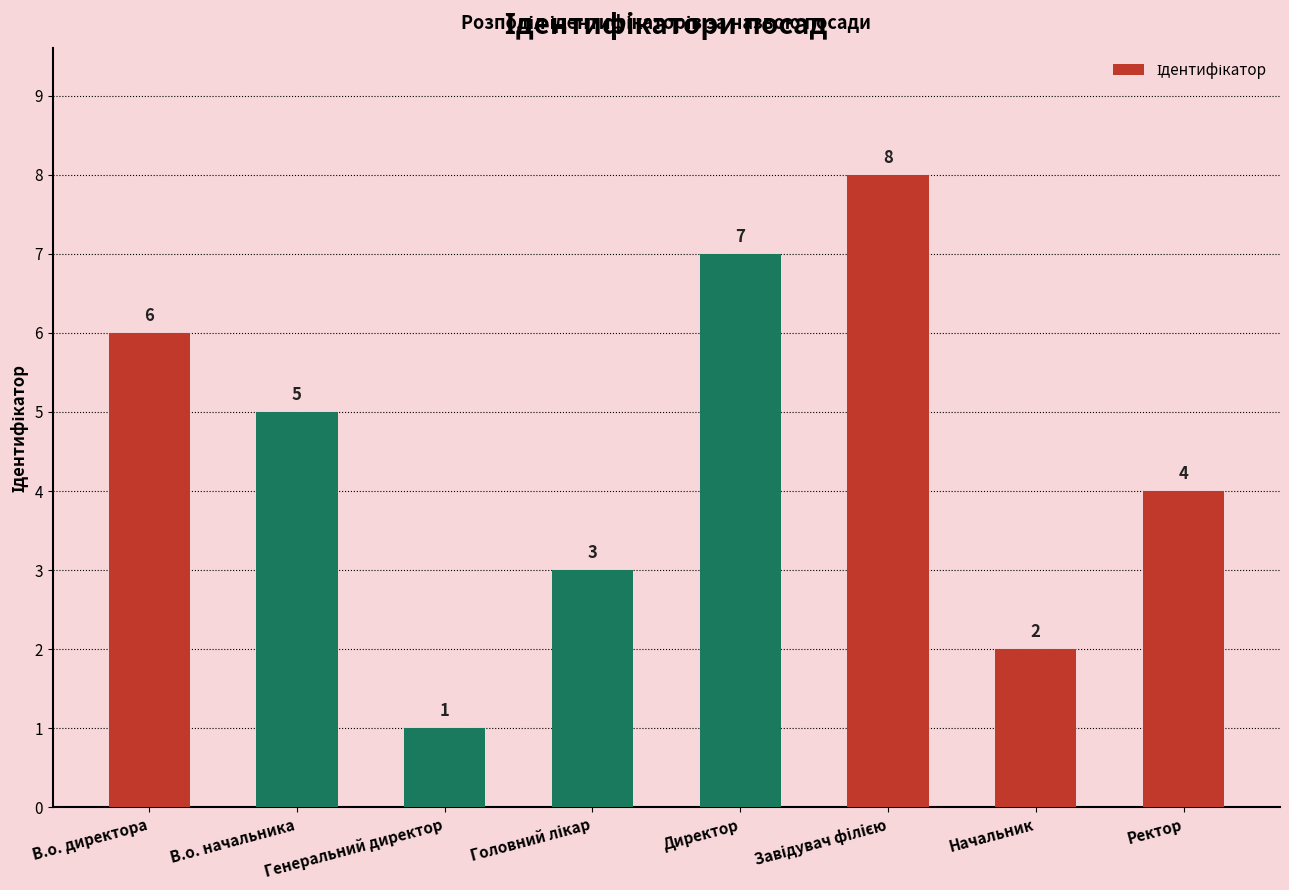

What is the label of the 7th bar from the left?

Начальник